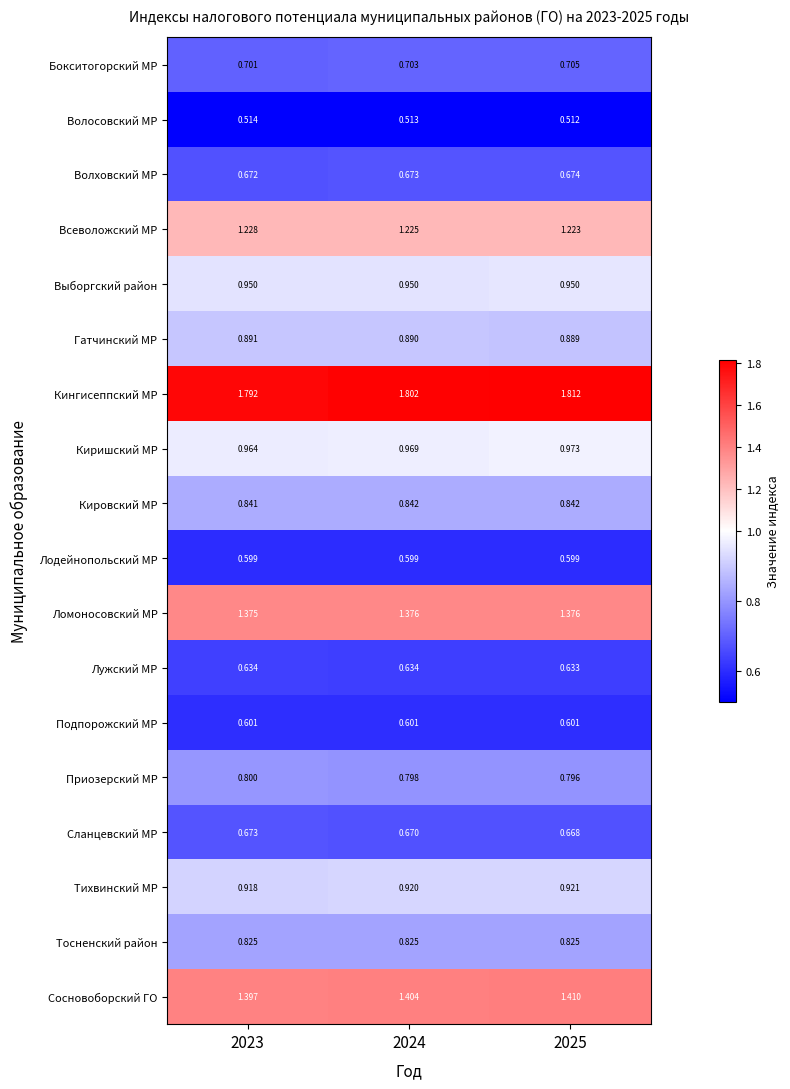

Is the value of Бокситогорский МР at 2025 greater than the value of Ломоносовский МР at 2025?

No